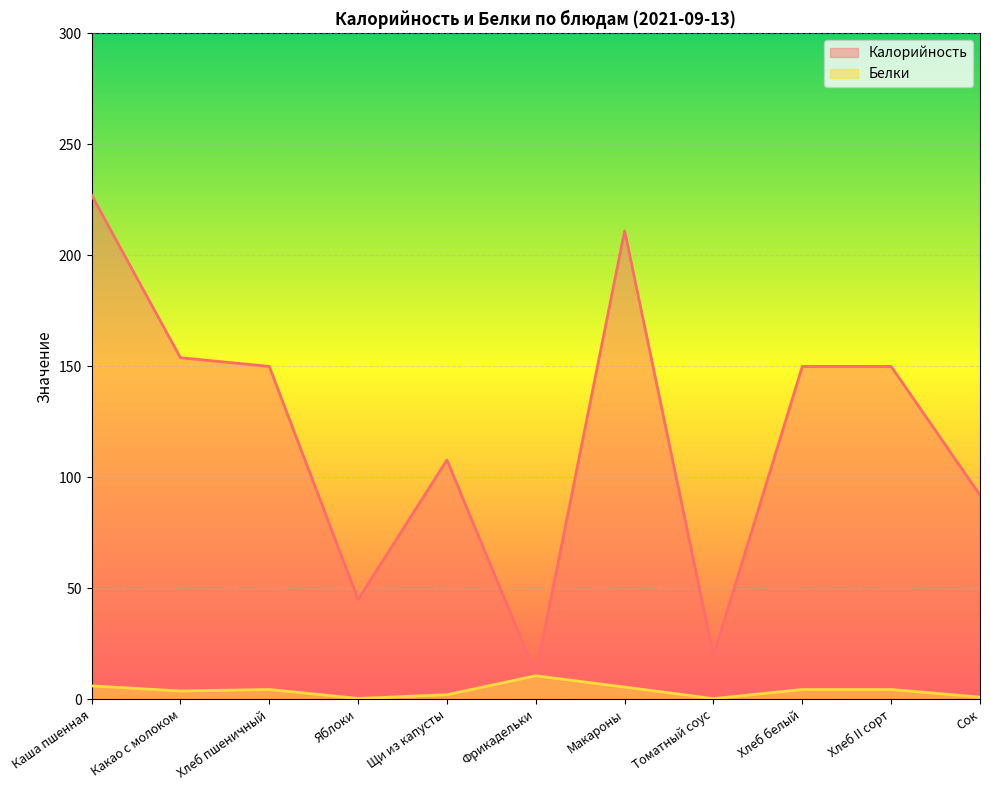

List the series in order of their overall mean, highest first.

Калорийность, Белки